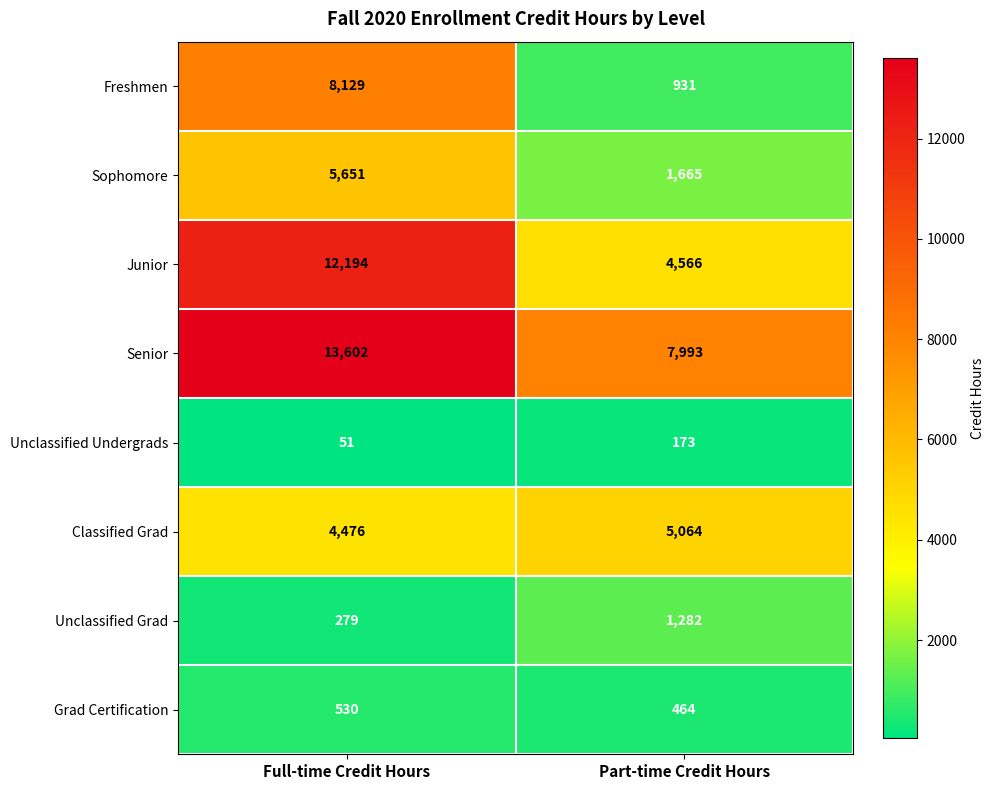

Reading right to left, what are all the values shown in this chart?

Freshmen: Part-time Credit Hours=931	Full-time Credit Hours=8129
Sophomore: Part-time Credit Hours=1665	Full-time Credit Hours=5651
Junior: Part-time Credit Hours=4566	Full-time Credit Hours=12194
Senior: Part-time Credit Hours=7993	Full-time Credit Hours=13602
Unclassified Undergrads: Part-time Credit Hours=173	Full-time Credit Hours=51
Classified Grad: Part-time Credit Hours=5064	Full-time Credit Hours=4476
Unclassified Grad: Part-time Credit Hours=1282	Full-time Credit Hours=279
Grad Certification: Part-time Credit Hours=464	Full-time Credit Hours=530